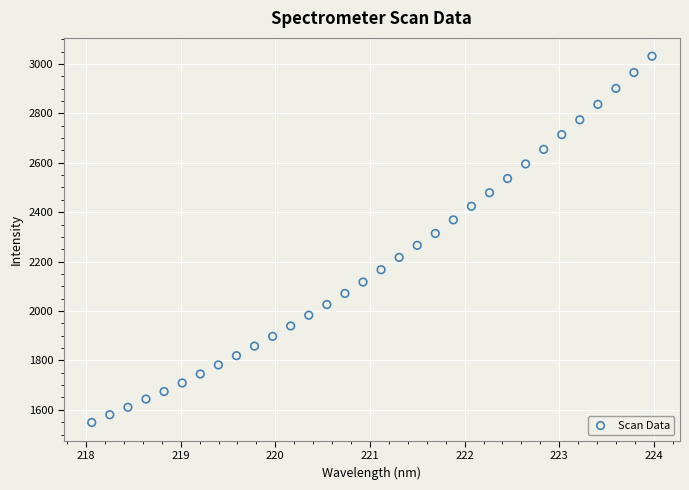

What is the range of Y values (max minus min)?

1482.3